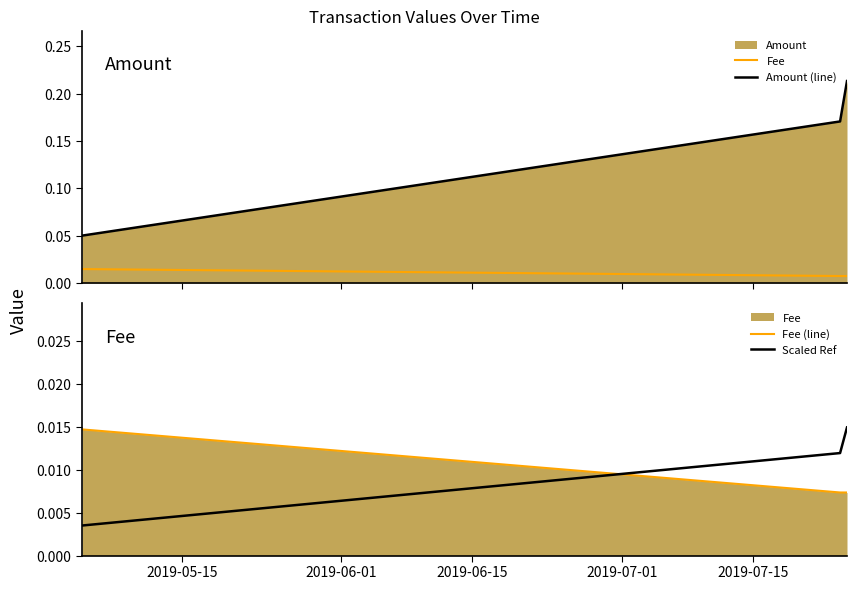

What is the total value across all series at 2019-06-15?

0.2